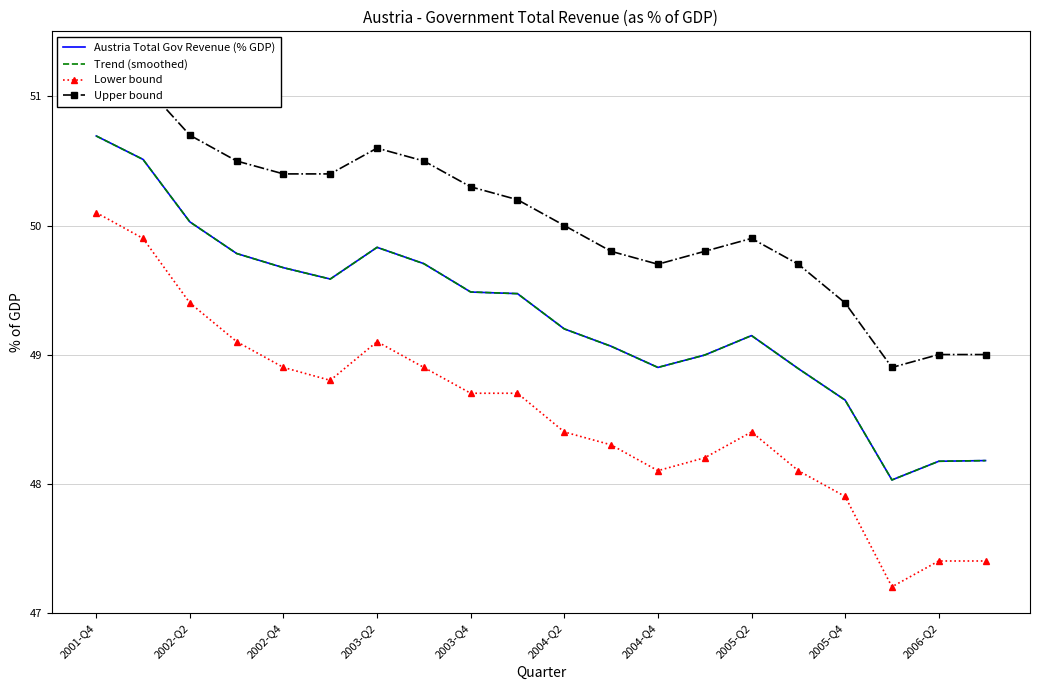

The value of Trend (smoothed) at 17 is 48.0. True or false?

True